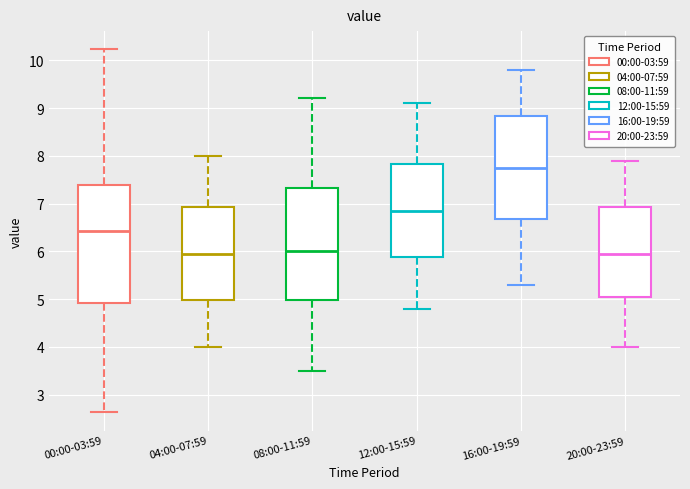

Reading left to right, transcribe this box plot: for each box, give where its median line is, the range the box spans, and where its two whiskers end, as read against the y-axis. The values are not printed on the chart, so give them approximately, as read against the axis.

00:00-03:59: median 6.4, box 4.9 to 7.4, whiskers 2.6 to 10.2
04:00-07:59: median 6.0, box 5.0 to 6.9, whiskers 4.0 to 8.0
08:00-11:59: median 6.0, box 5.0 to 7.3, whiskers 3.5 to 9.2
12:00-15:59: median 6.9, box 5.9 to 7.8, whiskers 4.8 to 9.1
16:00-19:59: median 7.8, box 6.7 to 8.8, whiskers 5.3 to 9.8
20:00-23:59: median 6.0, box 5.1 to 6.9, whiskers 4.0 to 7.9